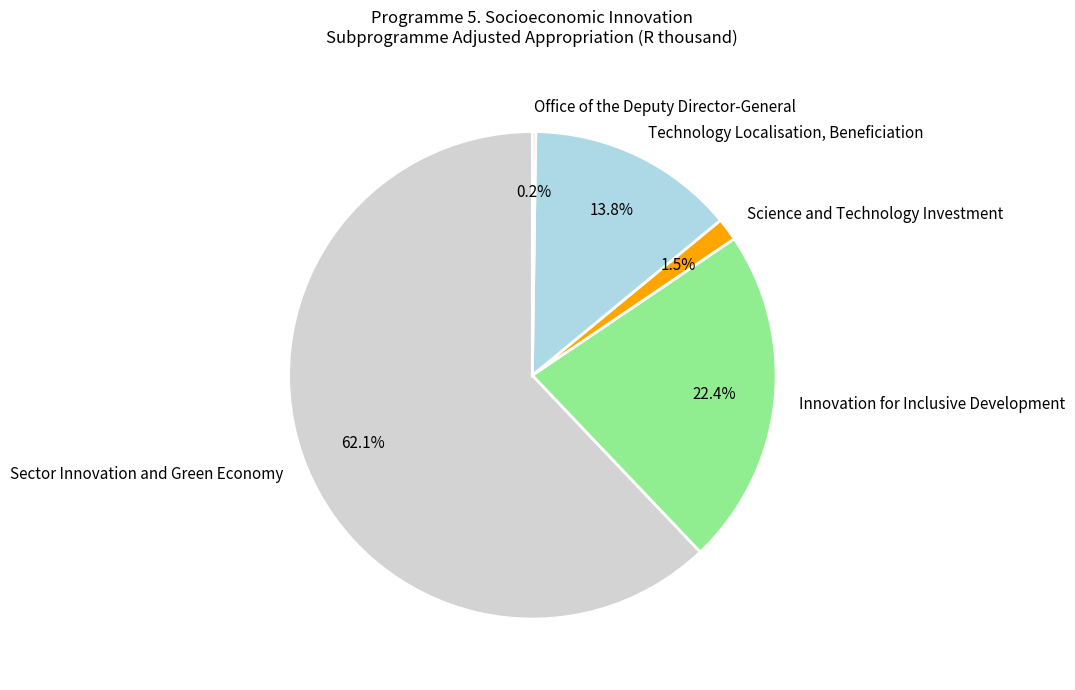

Approximately how many times larger is the value at Innovation for Inclusive Development compared to Sector Innovation and Green Economy?

0.4